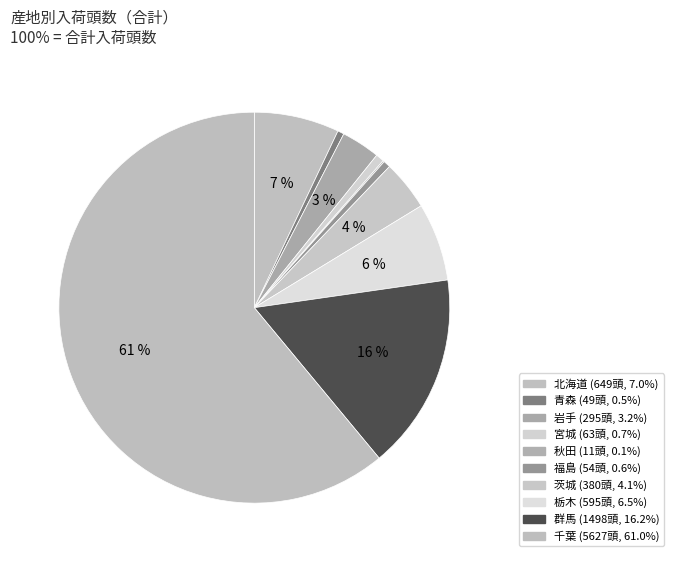

Is it true that 青森 is 1% of the pie?

True